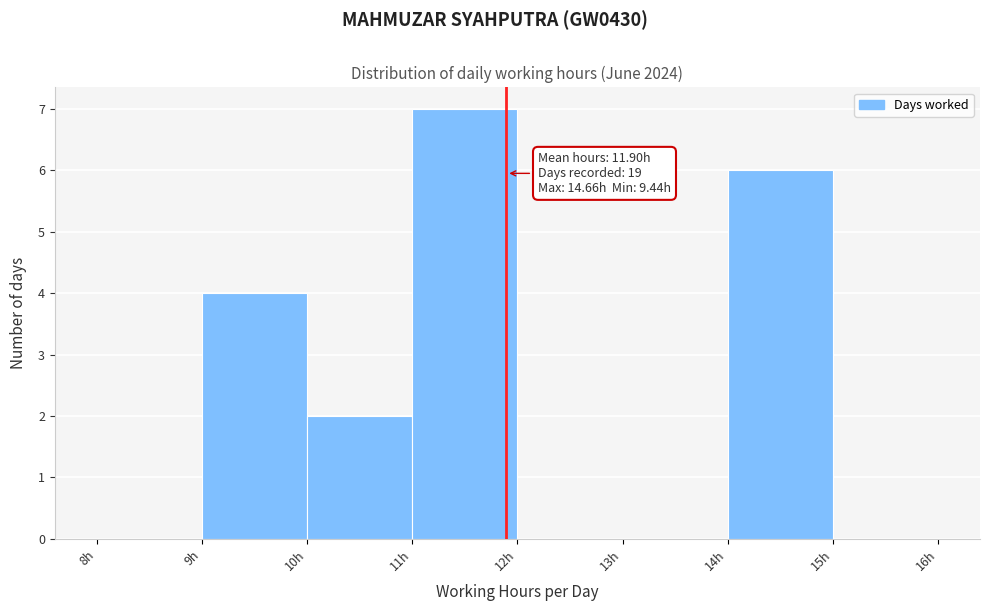

Over which range of the x-axis is the bar tallest?

11 to 12